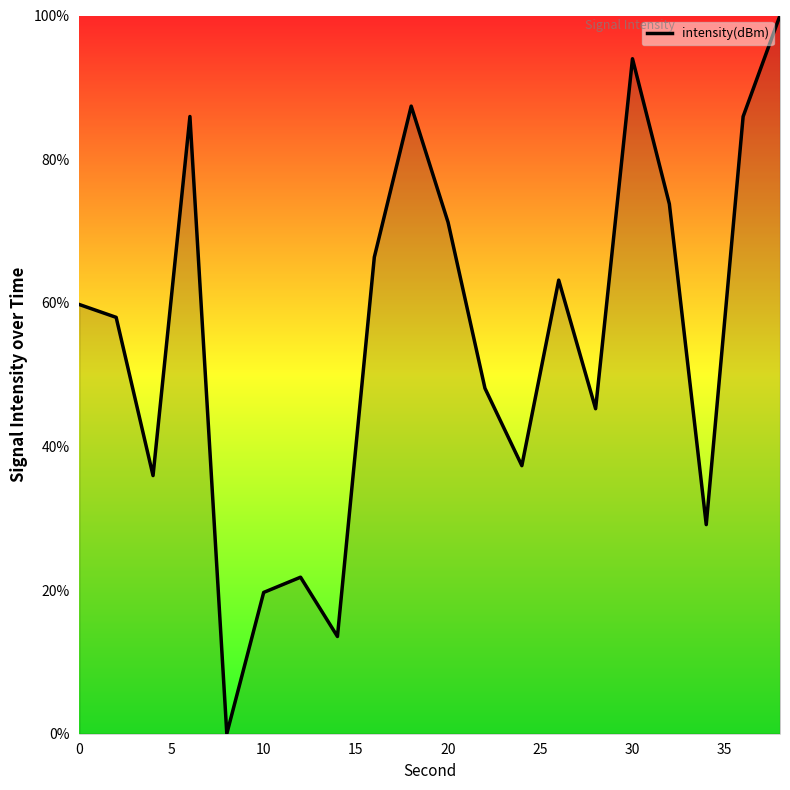

Is this an area chart (filled region under the line)?

No